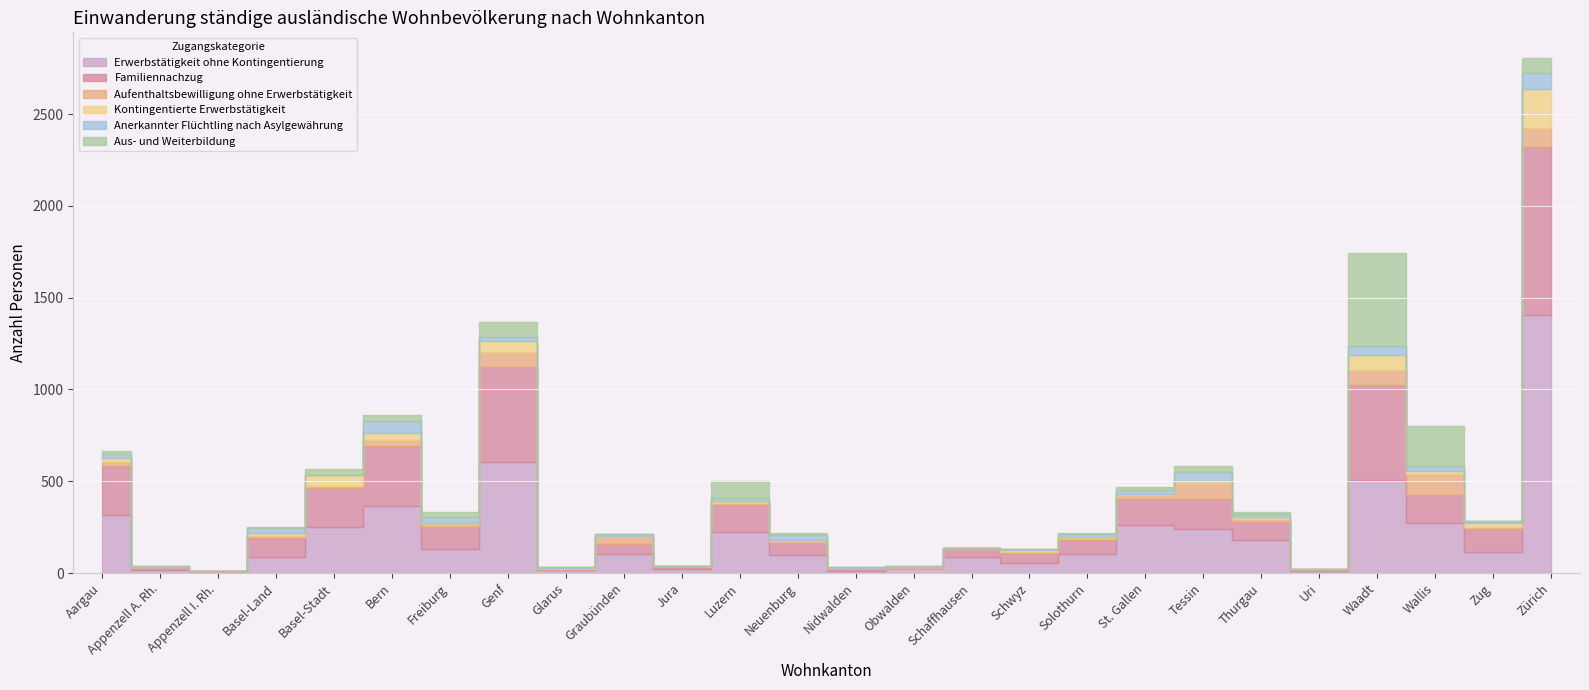

True or false: Anerkannter Flüchtling nach Asylgewährung and Familiennachzug cross at least once.

False